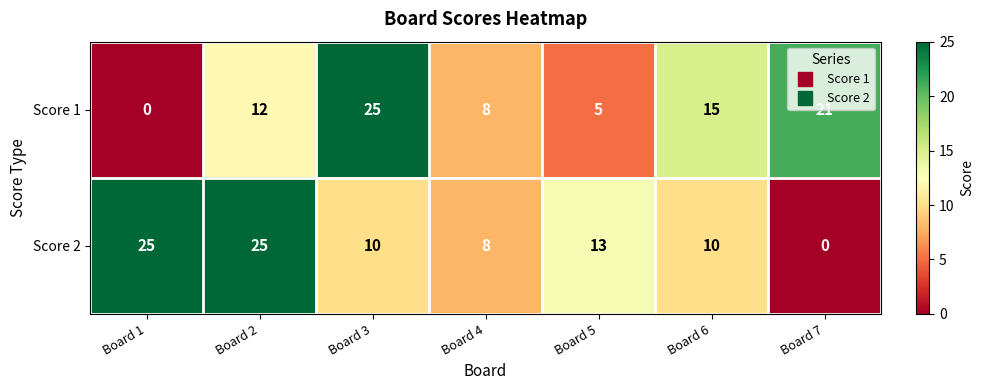

What is the difference between the Score 2 values at Board 3 and Board 5?

3